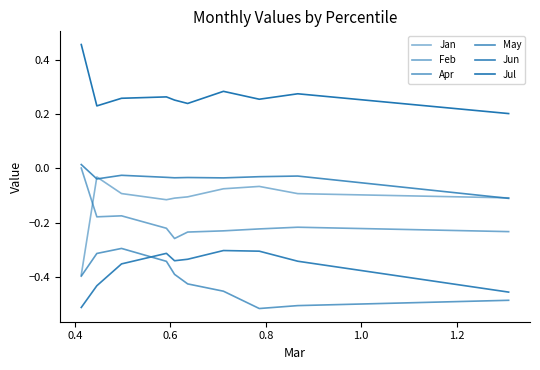

Reading left to right, list all the values displayed in this chart.

Jan: -0.4	-0.0	-0.1	-0.1	-0.1	-0.1	-0.1	-0.1	-0.1	-0.1
Feb: 0.0	-0.2	-0.2	-0.2	-0.3	-0.2	-0.2	-0.2	-0.2	-0.2
Apr: -0.4	-0.3	-0.3	-0.3	-0.4	-0.4	-0.5	-0.5	-0.5	-0.5
May: 0.0	-0.0	-0.0	-0.0	-0.0	-0.0	-0.0	-0.0	-0.0	-0.1
Jun: -0.5	-0.4	-0.4	-0.3	-0.3	-0.3	-0.3	-0.3	-0.3	-0.5
Jul: 0.5	0.2	0.3	0.3	0.3	0.2	0.3	0.3	0.3	0.2